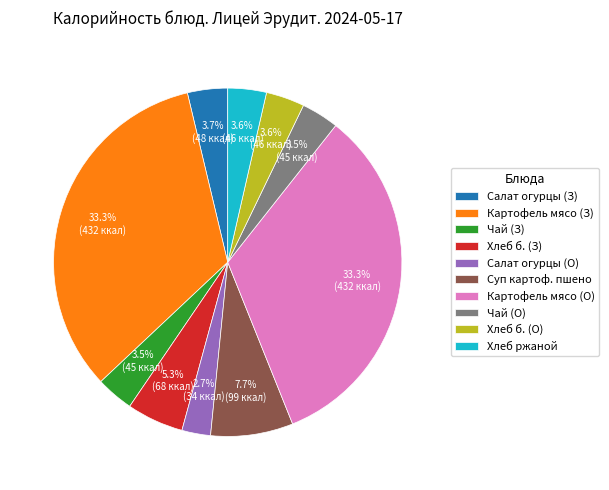

To the nearest percent, what is the difference between the largest and smallest slice percentages?

31%